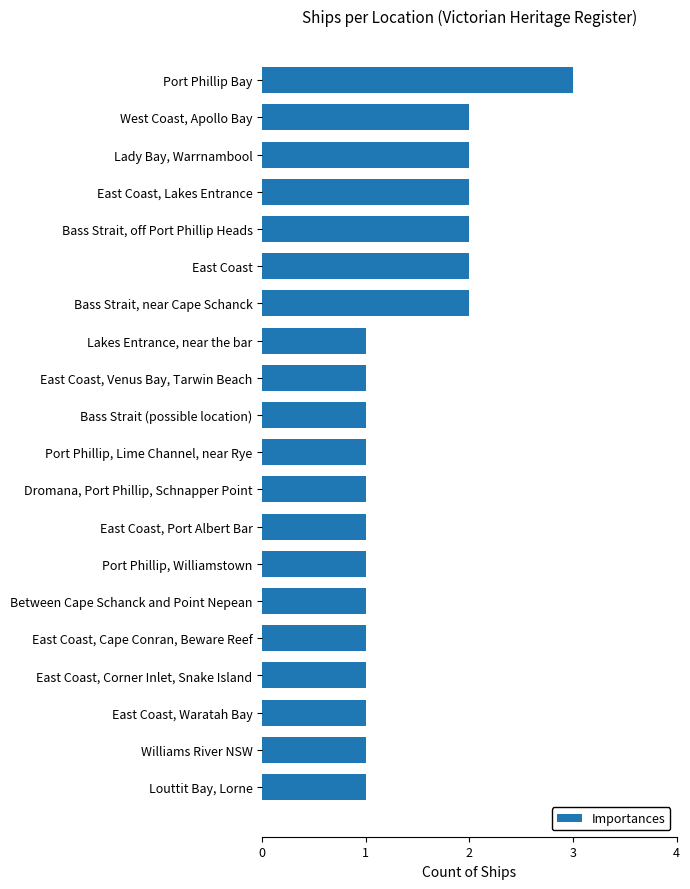

What is the sum of all values?

28